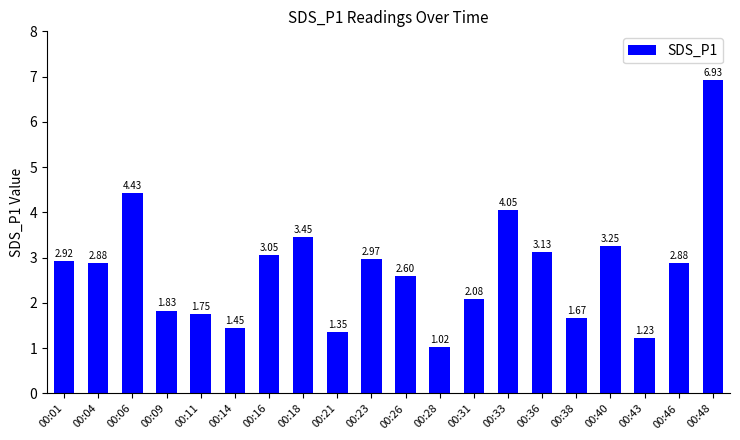

Which has a higher value, 00:01 or 00:28?

00:01